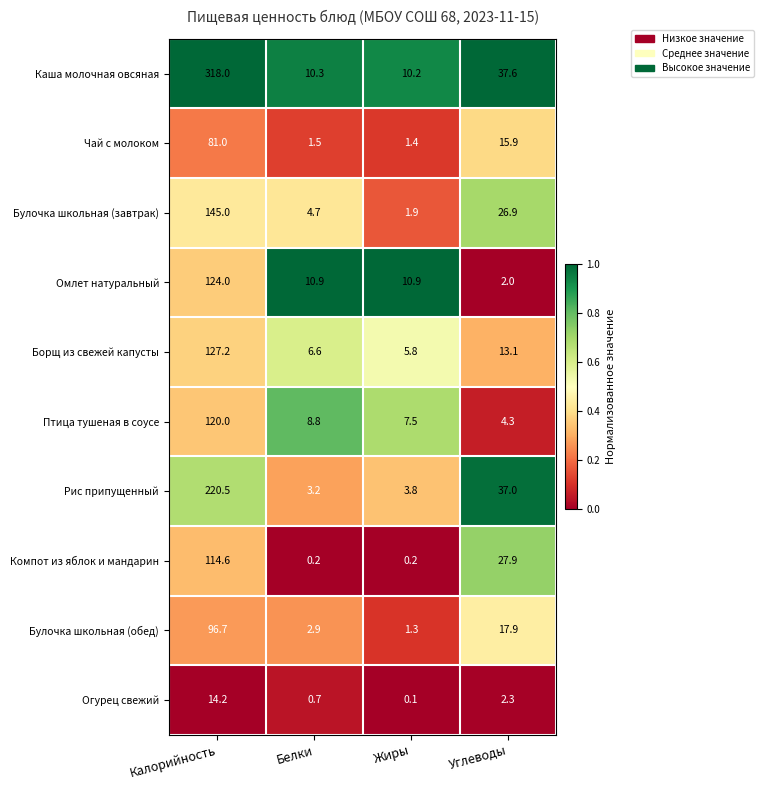

Where does the Борщ из свежей капусты series first go above 13?

Калорийность